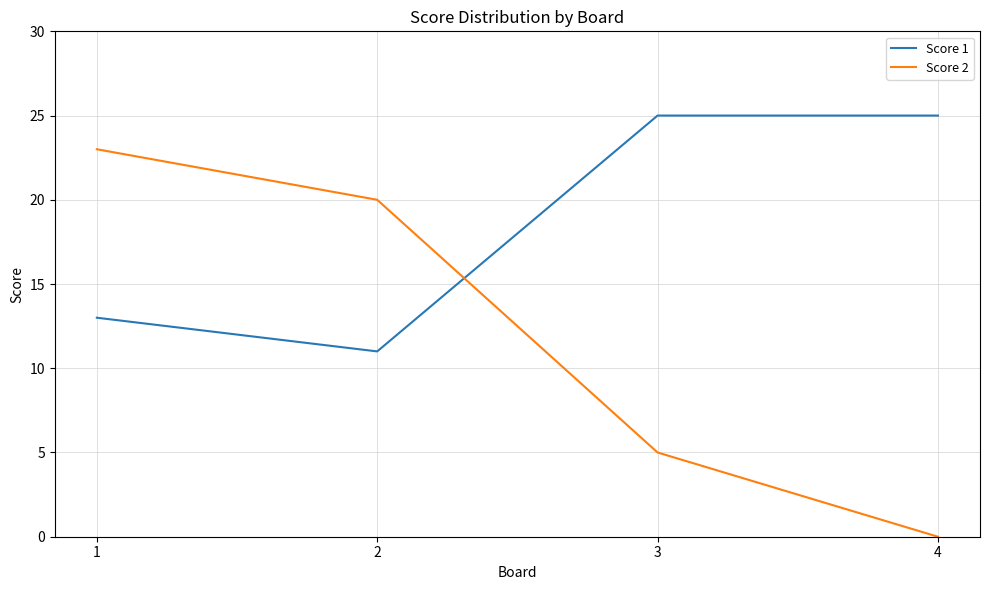

List the series in order of their overall mean, lowest first.

Score 2, Score 1